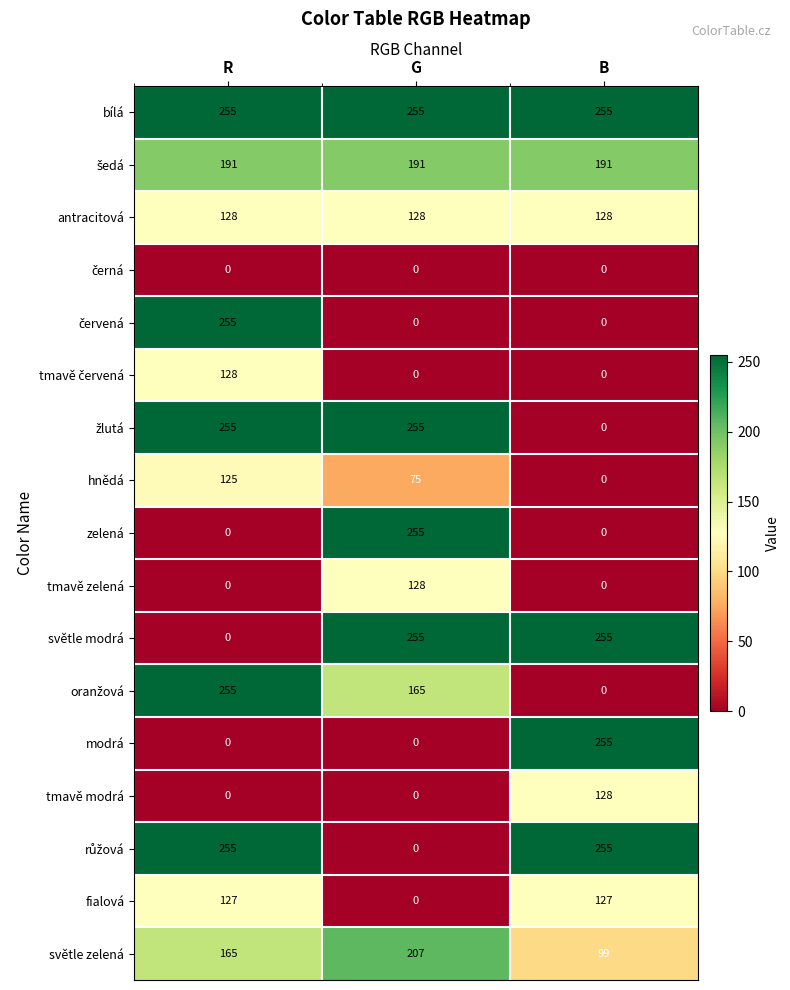

The bílá series shows 255 at R. True or false?

True